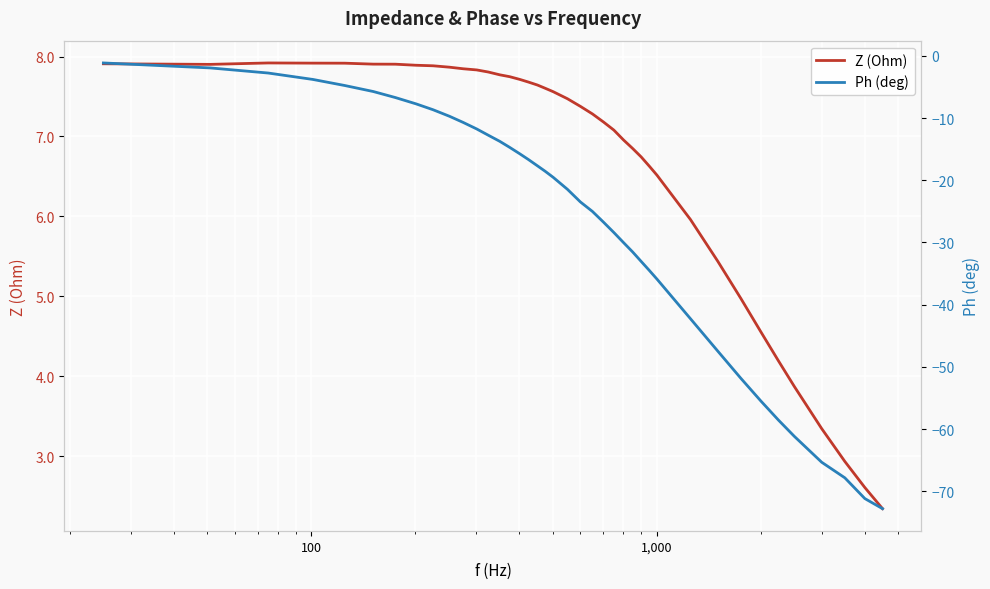

What is the lowest value of the Z (Ohm) series?

2.3